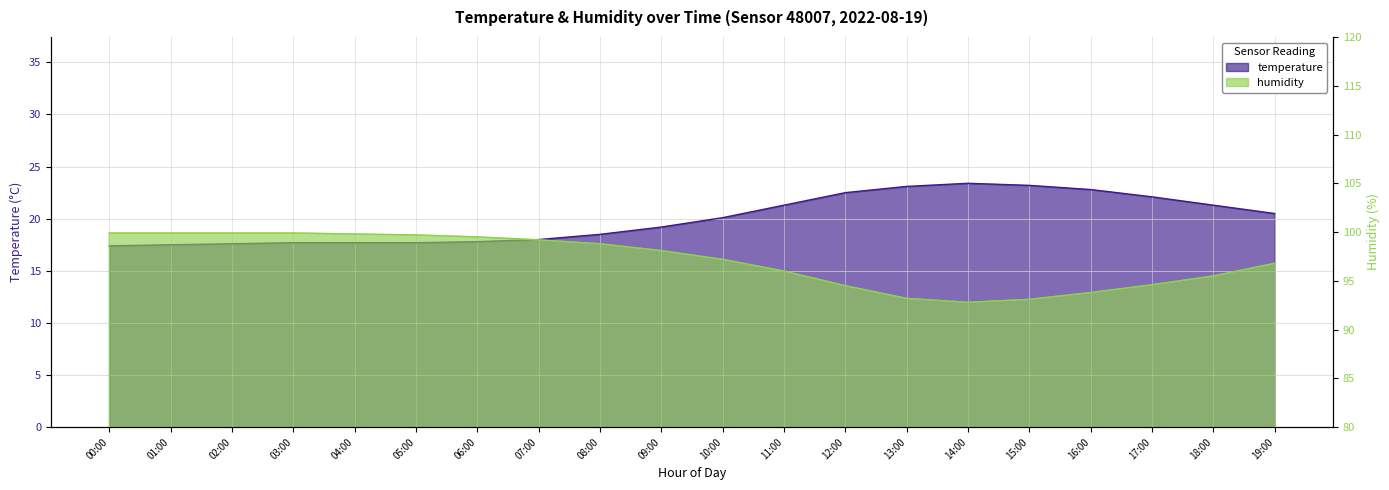

What is the difference between the highest and lowest values at 18:00?

74.2